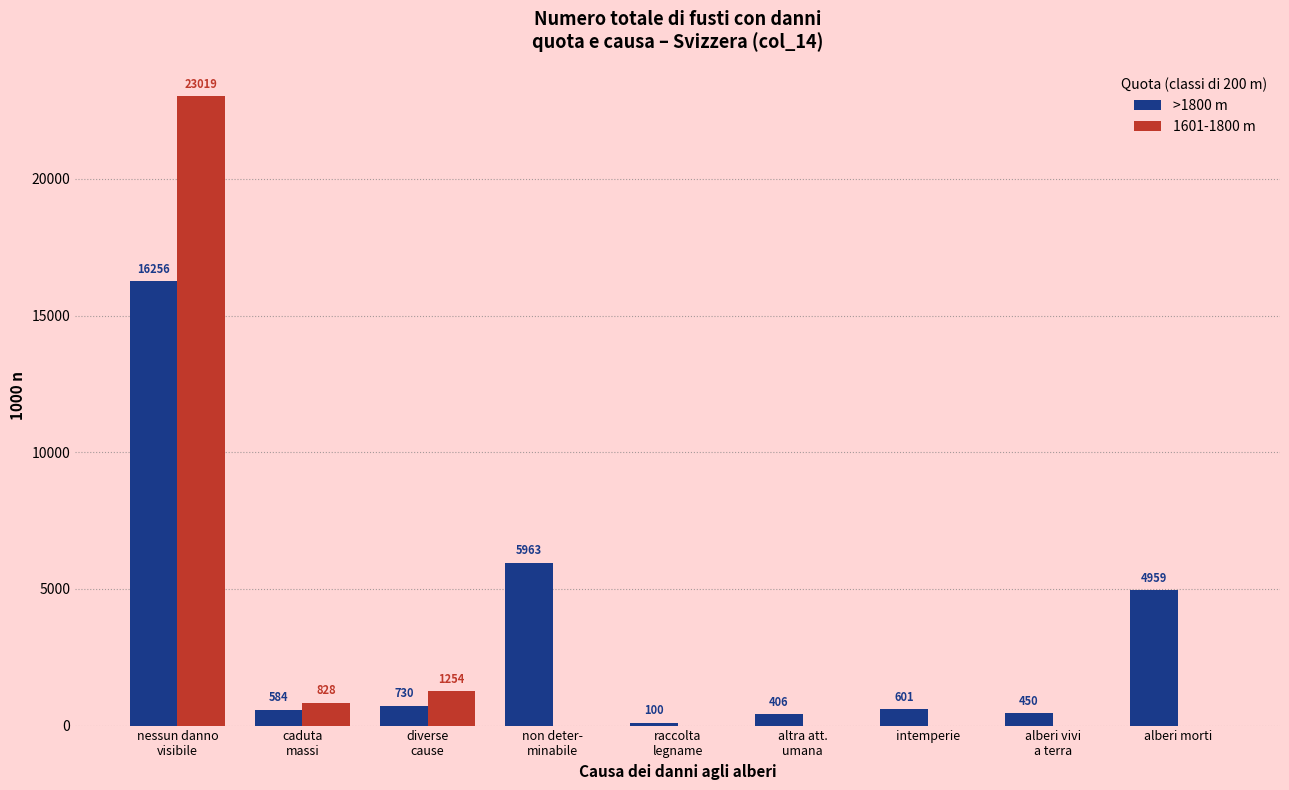

Which series has the largest total across all categories?

>1800 m